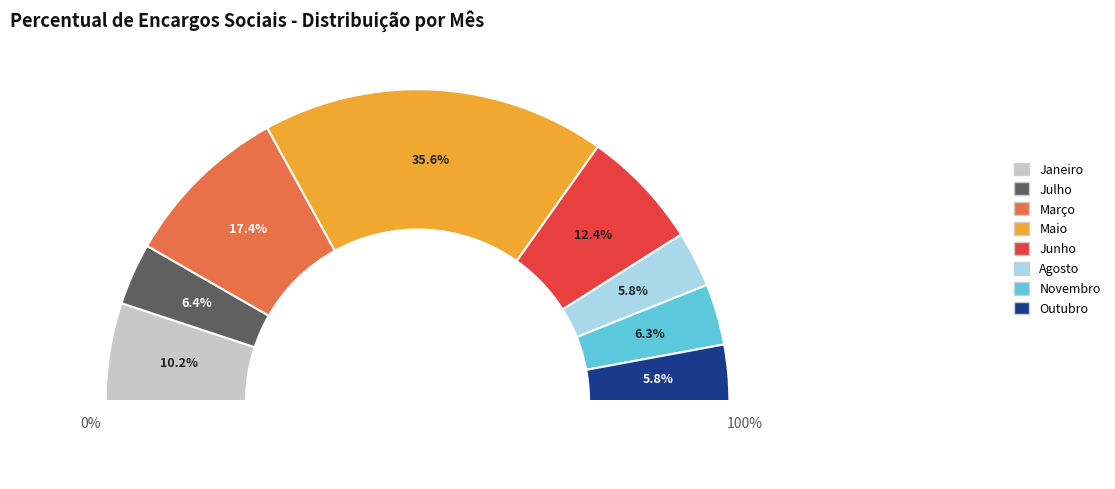

Is it true that Janeiro is 10% of the pie?

True